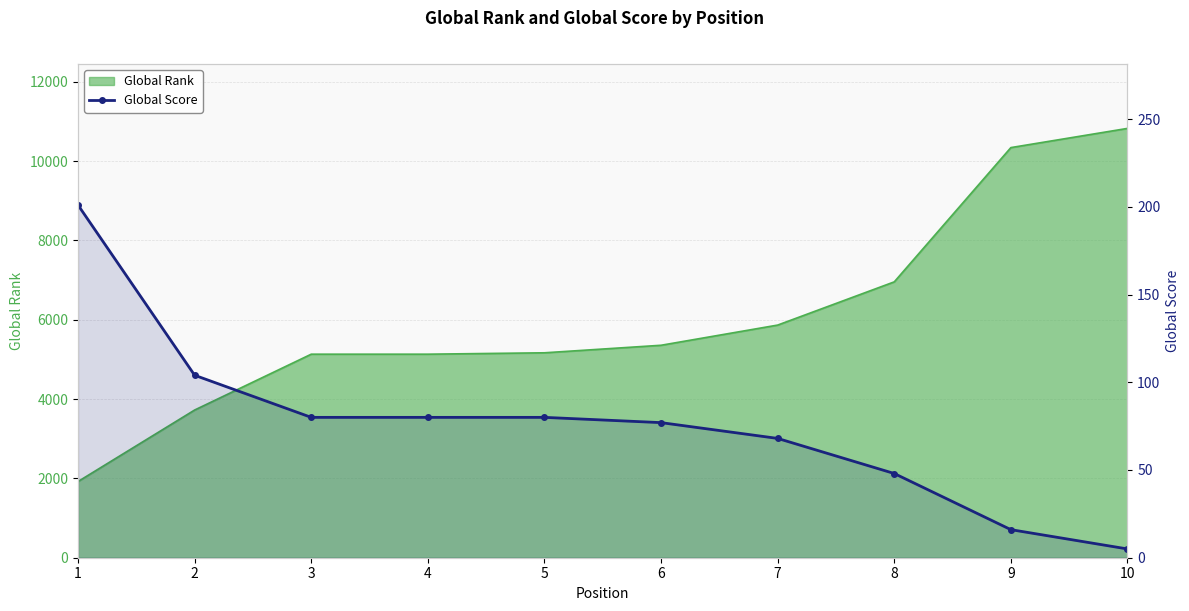

The chart shows a value of 8 at 9. True or false?

False